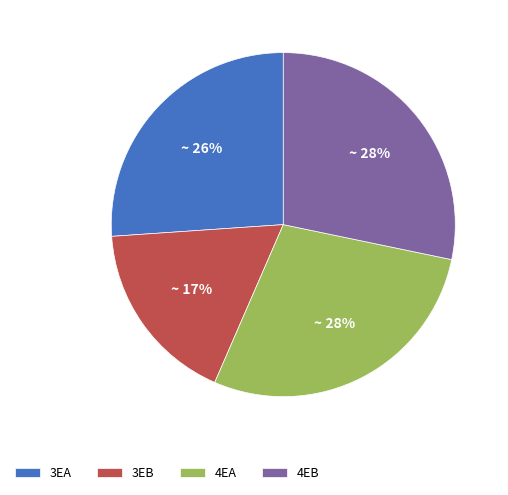

Do 3EA and 4EA together represent more than half of the pie?

Yes